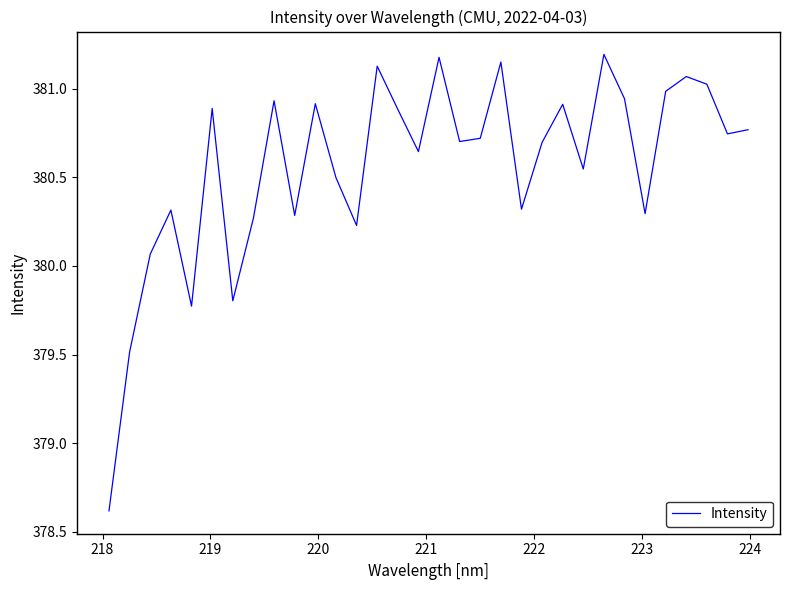

What is the difference between the maximum and minimum values?

2.6